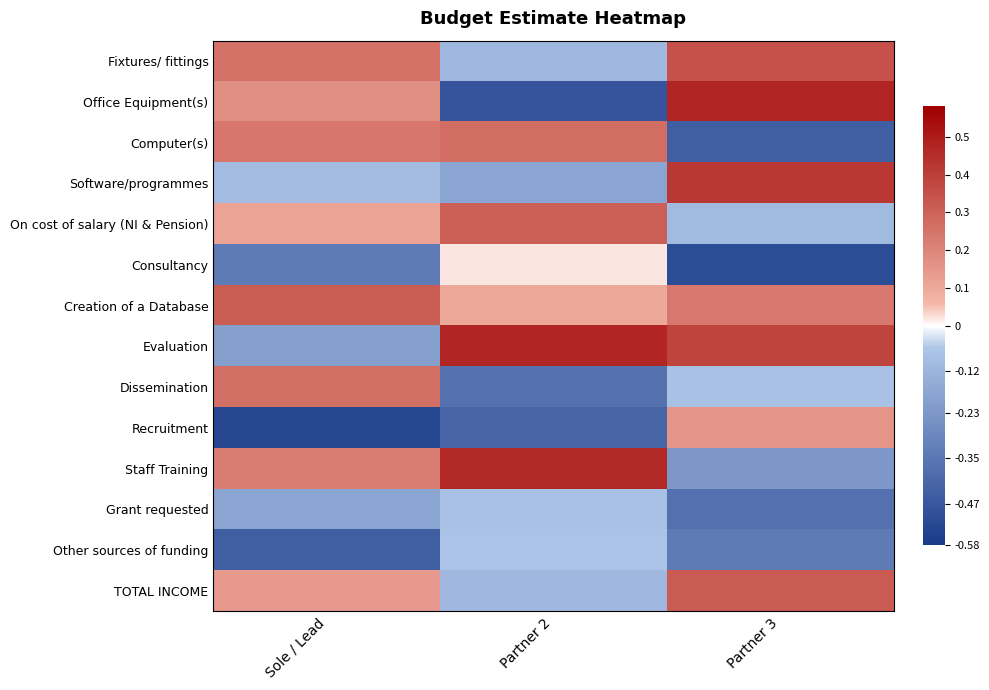

List the series in order of their peak value, lowest first.

Grant requested, Other sources of funding, Consultancy, Recruitment, Dissemination, Computer(s), On cost of salary (NI & Pension), Creation of a Database, TOTAL INCOME, Fixtures/ fittings, Software/programmes, Staff Training, Evaluation, Office Equipment(s)